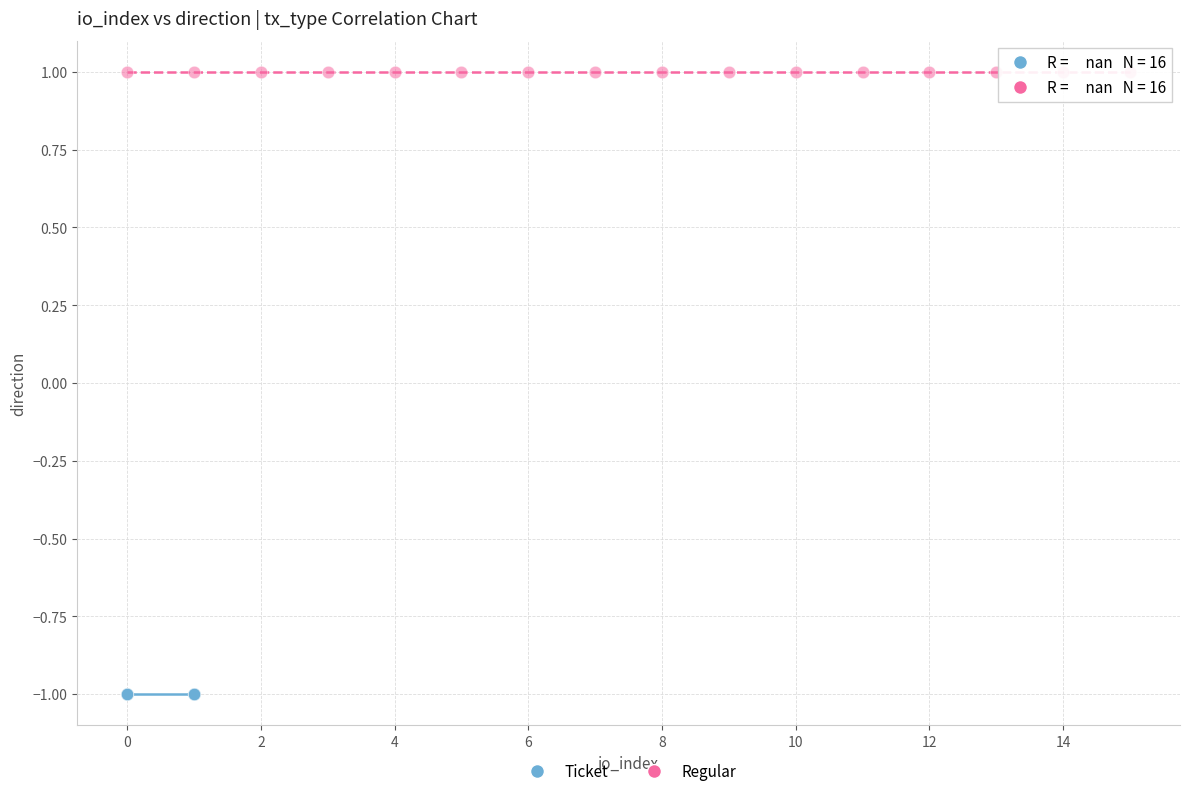

Which series reaches the minimum Y coordinate?

Ticket